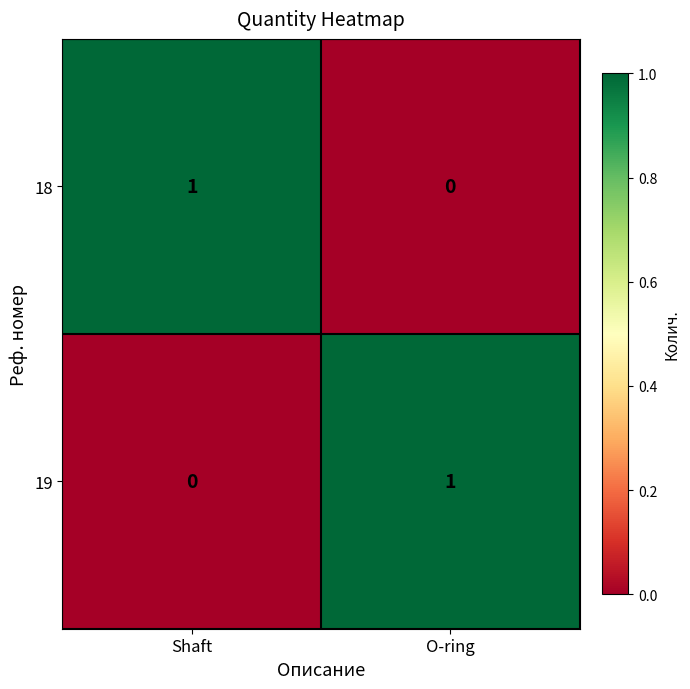

The value of 18 at Shaft is 1. True or false?

True